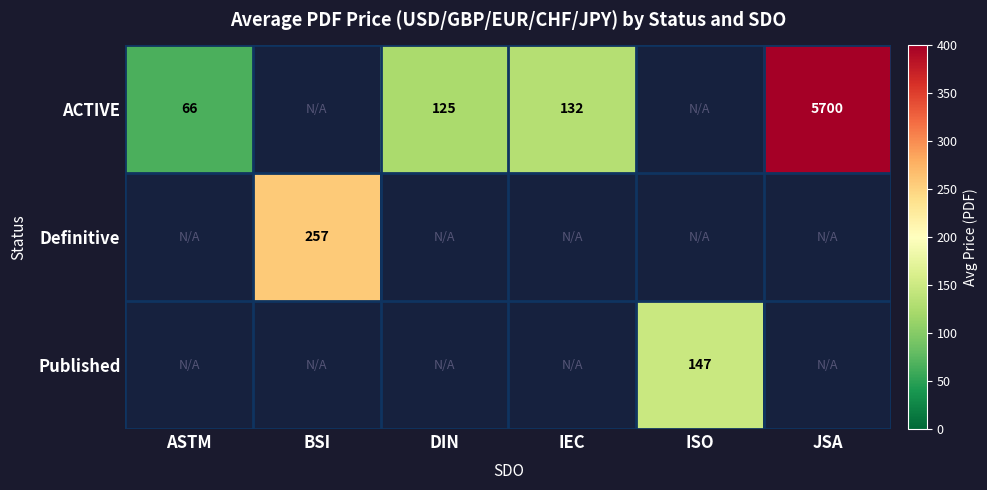

Is it true that ACTIVE equals 5700.0 at JSA?

True